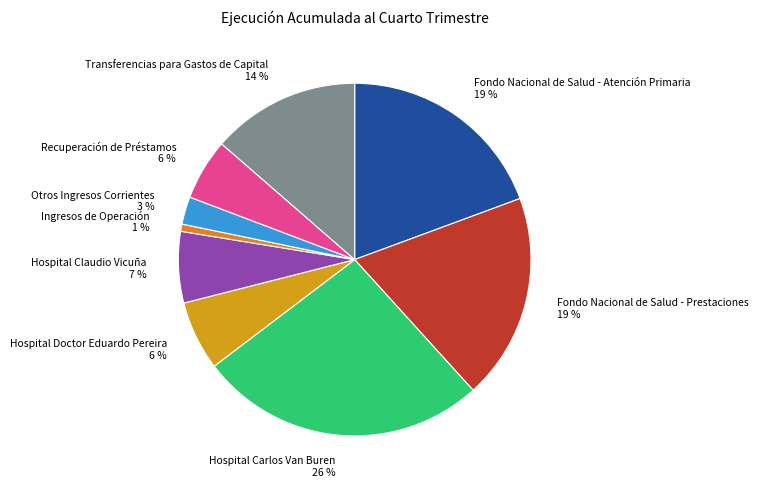

Count the number of slices in the pie.

9